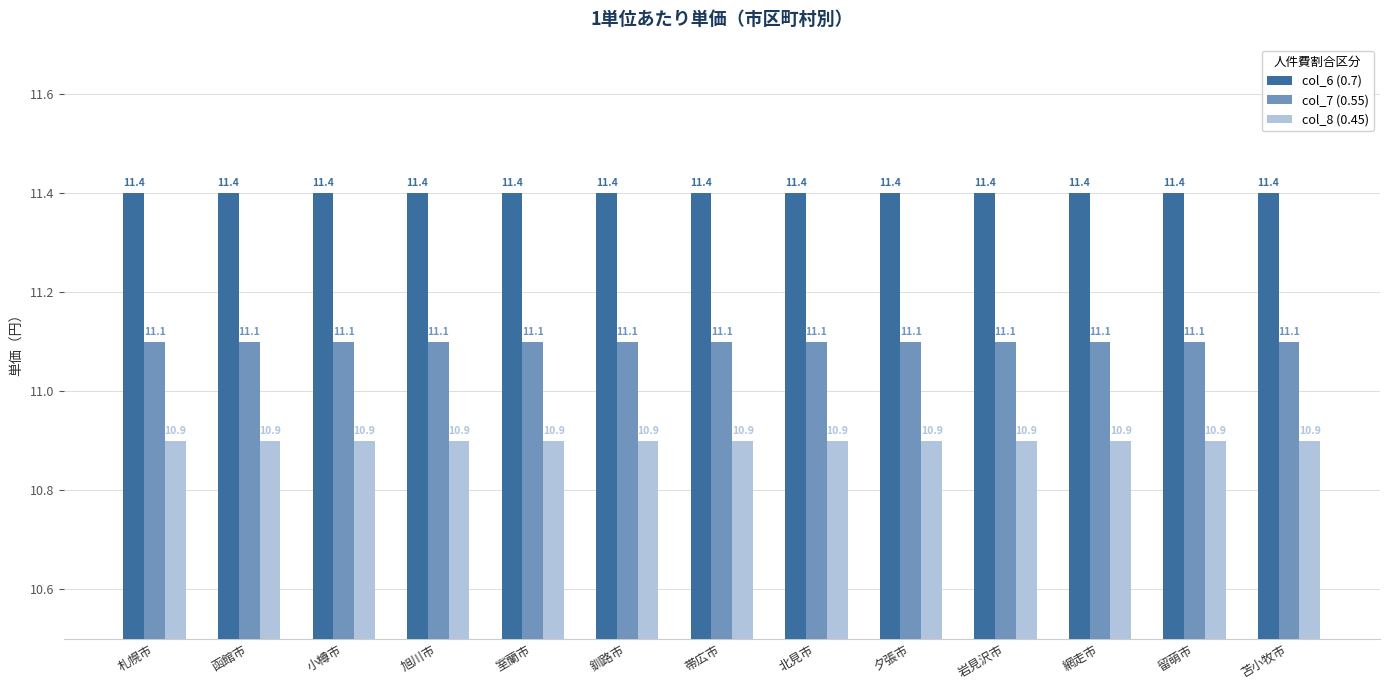

What is the average value of the col_8 (0.45) series?

10.9